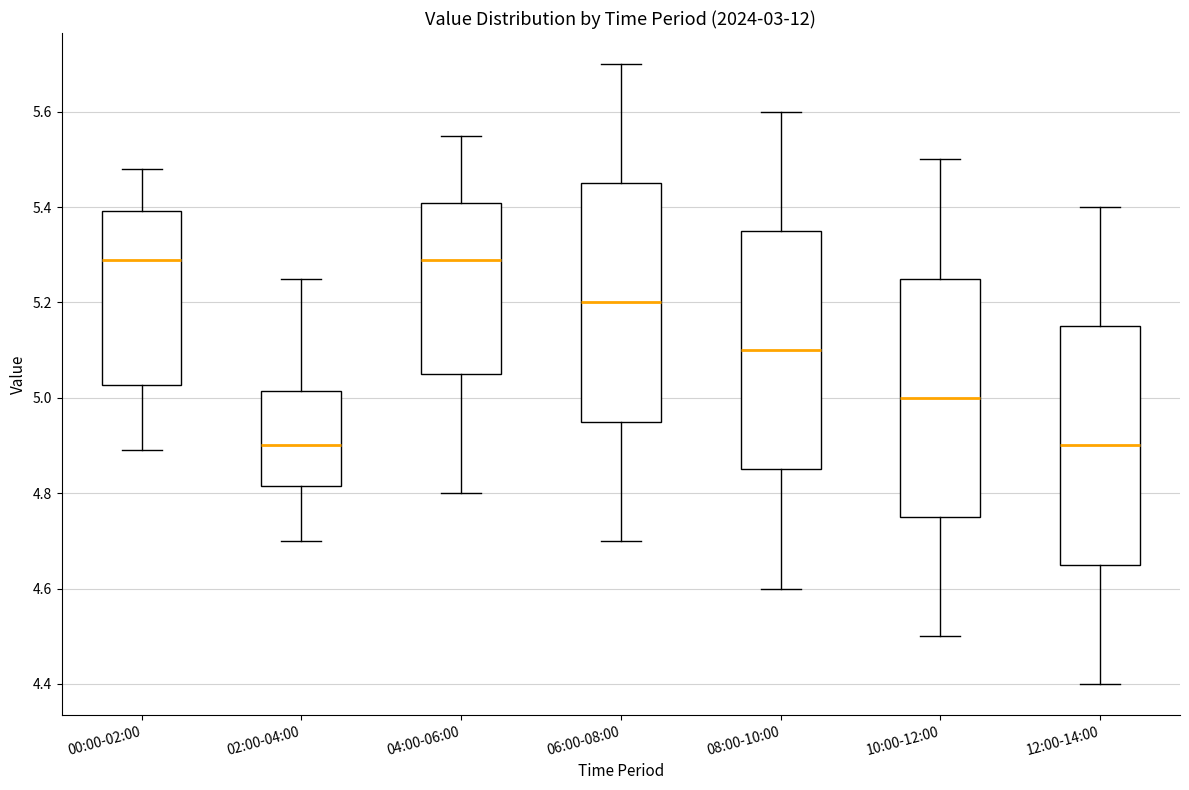

Reading left to right, read every box against the y-axis: the position of its median line, the range the box covers, and the ends of its whiskers. The values are not printed on the chart, so give them approximately, as read against the axis.

00:00-02:00: median 5.30, box 5.02 to 5.40, whiskers 4.90 to 5.48
02:00-04:00: median 4.90, box 4.82 to 5.02, whiskers 4.70 to 5.26
04:00-06:00: median 5.30, box 5.06 to 5.40, whiskers 4.80 to 5.56
06:00-08:00: median 5.20, box 4.96 to 5.46, whiskers 4.70 to 5.70
08:00-10:00: median 5.10, box 4.86 to 5.36, whiskers 4.60 to 5.60
10:00-12:00: median 5.00, box 4.76 to 5.26, whiskers 4.50 to 5.50
12:00-14:00: median 4.90, box 4.66 to 5.16, whiskers 4.40 to 5.40